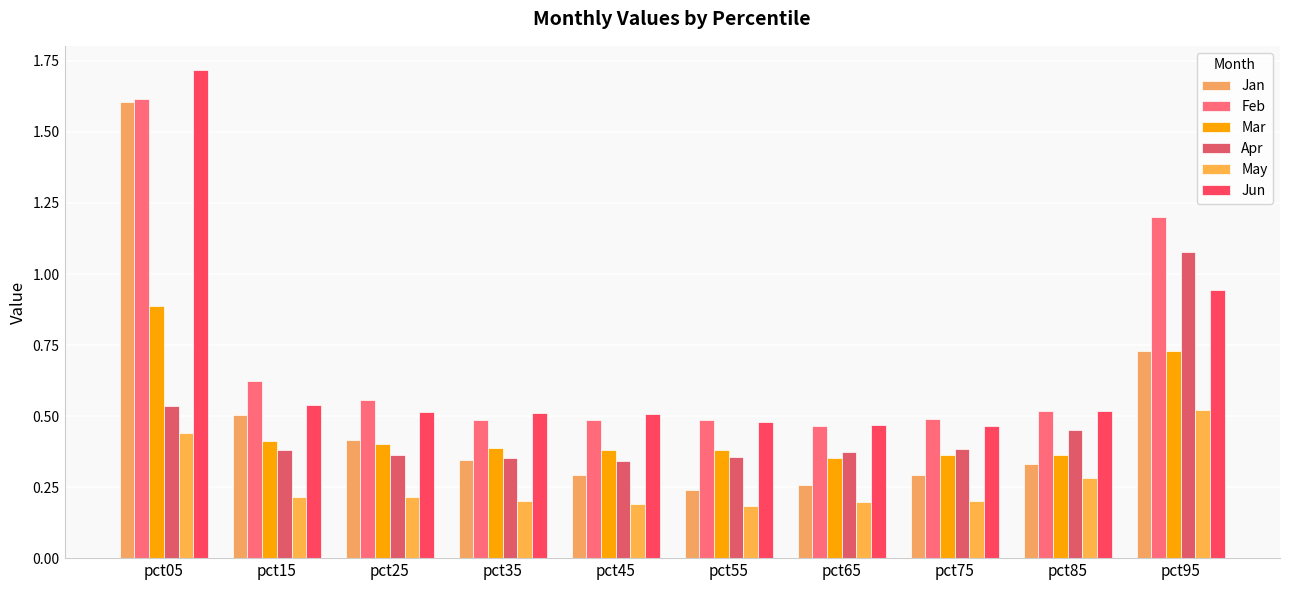

Where is Jan nearest to the value 0?

pct55